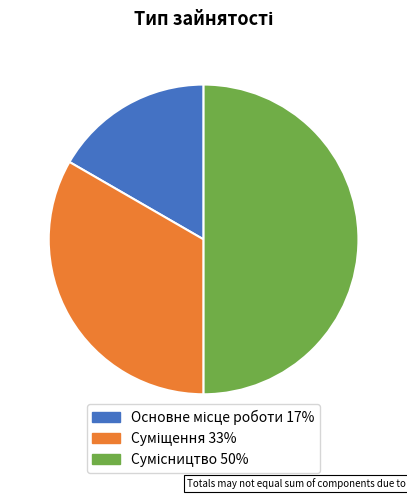

Is there any slice that represents more than half of the pie?

No